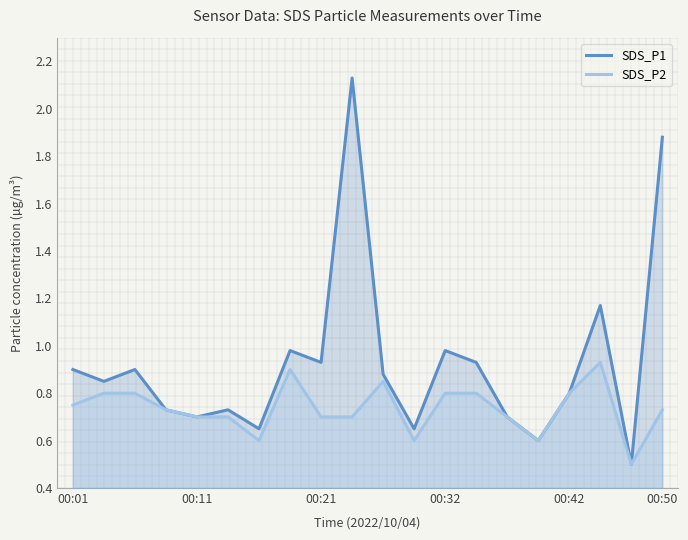

Is it true that SDS_P2 equals 0.8 at 00:42?

True